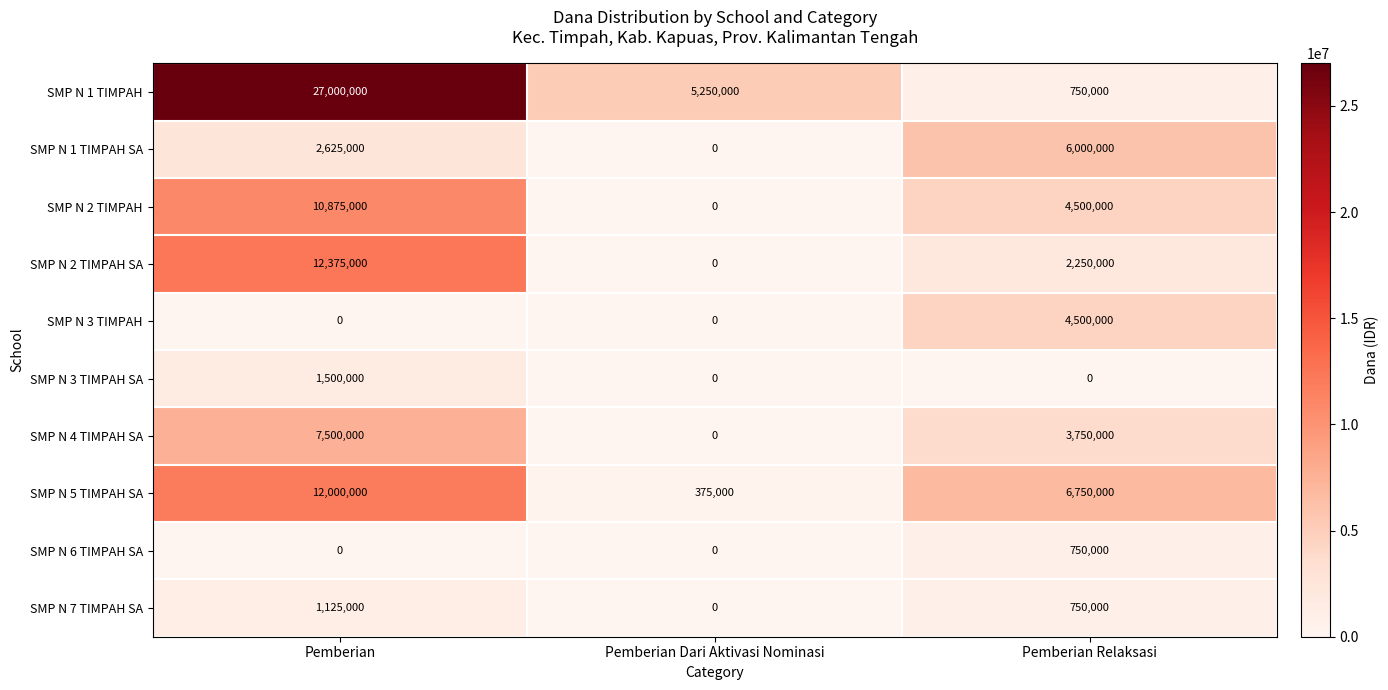

Reading left to right, what are all the values shown in this chart?

SMP N 1 TIMPAH: 27000000	5250000	750000
SMP N 1 TIMPAH SA: 2625000	0	6000000
SMP N 2 TIMPAH: 10875000	0	4500000
SMP N 2 TIMPAH SA: 12375000	0	2250000
SMP N 3 TIMPAH: 0	0	4500000
SMP N 3 TIMPAH SA: 1500000	0	0
SMP N 4 TIMPAH SA: 7500000	0	3750000
SMP N 5 TIMPAH SA: 12000000	375000	6750000
SMP N 6 TIMPAH SA: 0	0	750000
SMP N 7 TIMPAH SA: 1125000	0	750000